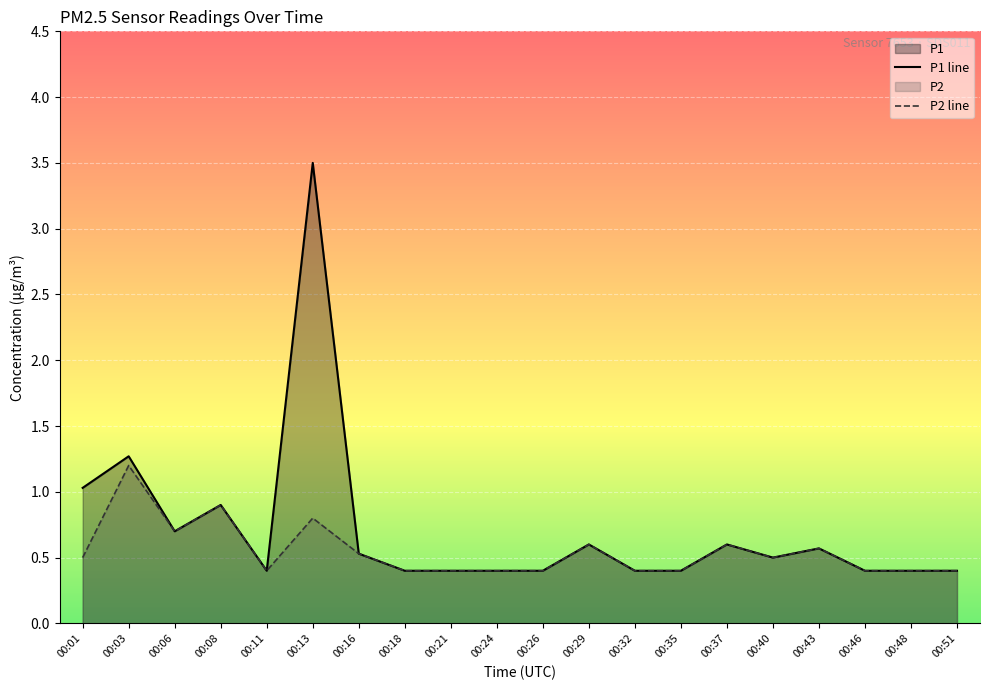

At how many categories does at least one series exceed 0?

20